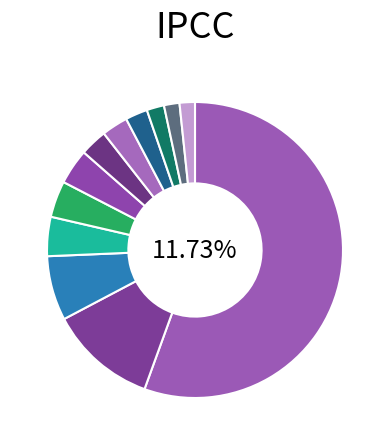

Rank the categories by value from lowest to highest.

Australia, Netherlands, Italy, Canada, France, Brazil, Republic of Korea, United Kingdom, Germany, Japan, China, United States of America